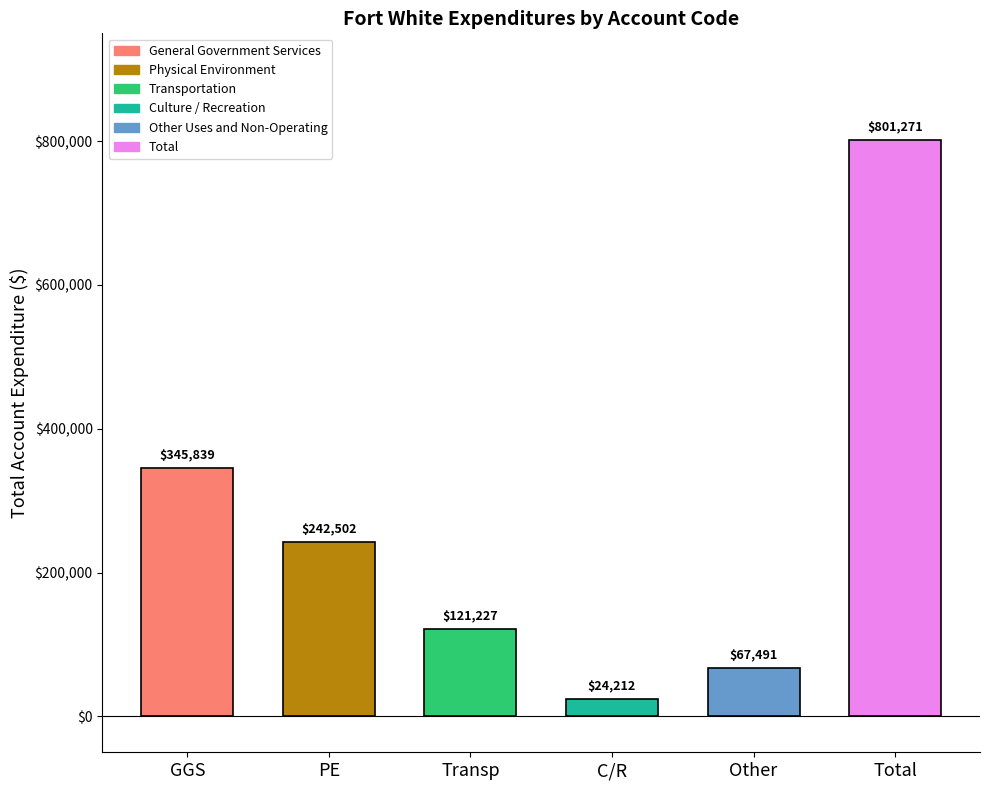

List the labels in order of value, largest first.

Total, General Government Services, Physical Environment, Transportation, Other Uses and Non-Operating, Culture / Recreation